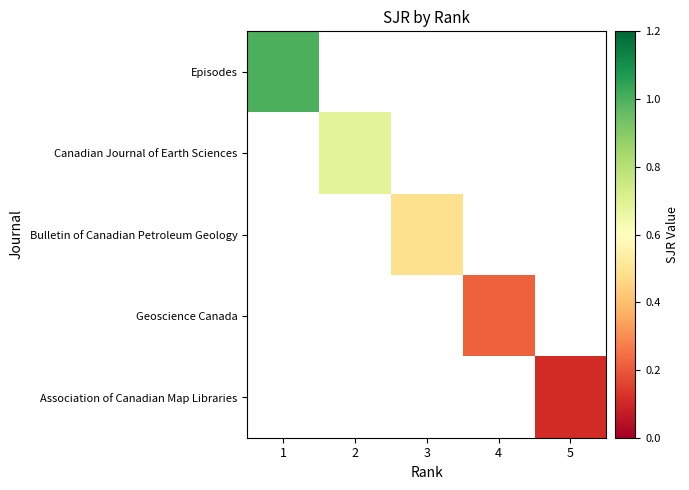

How many values in Bulletin of Canadian Petroleum Geology are above zero?

1